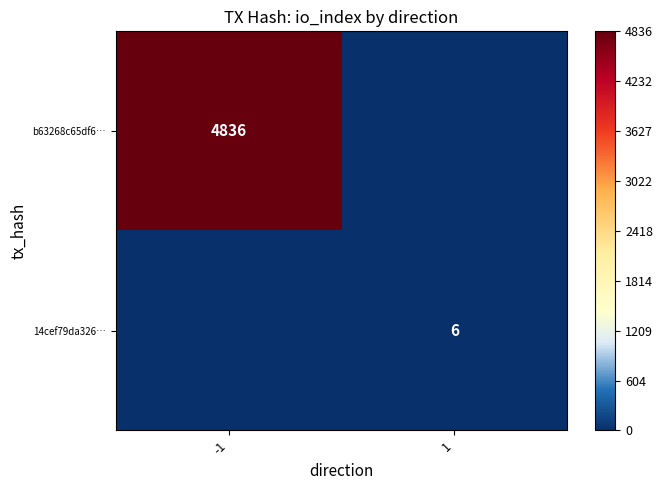

What is the greatest value displayed?

4836